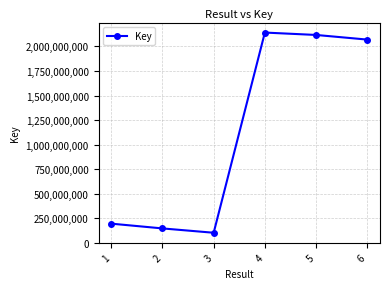

How many interior local peaks (higher than both neighbors) does the data have?

1